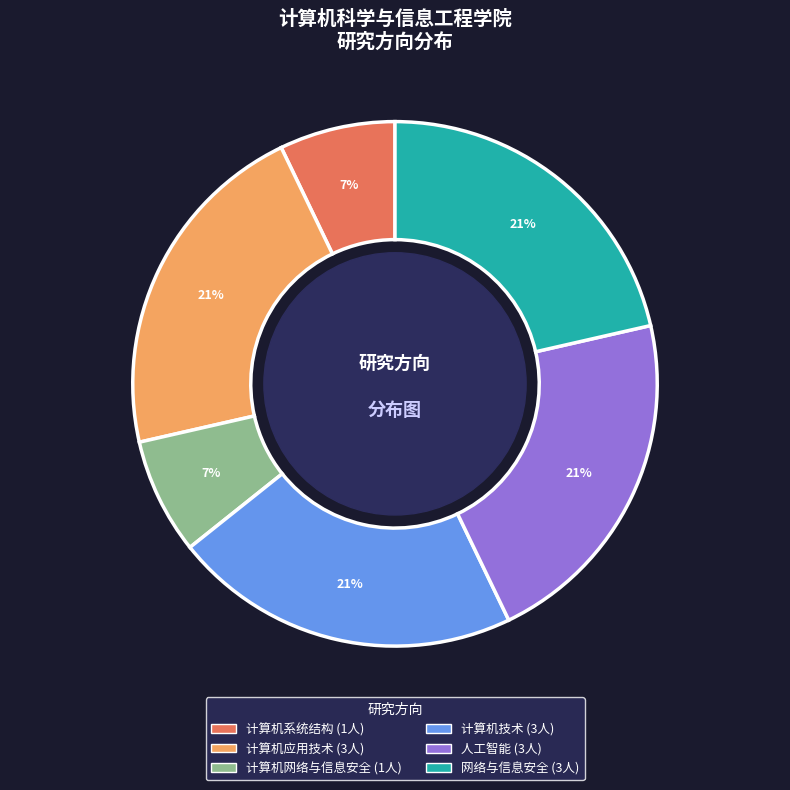

To the nearest percent, what is the average slice percentage?

17%